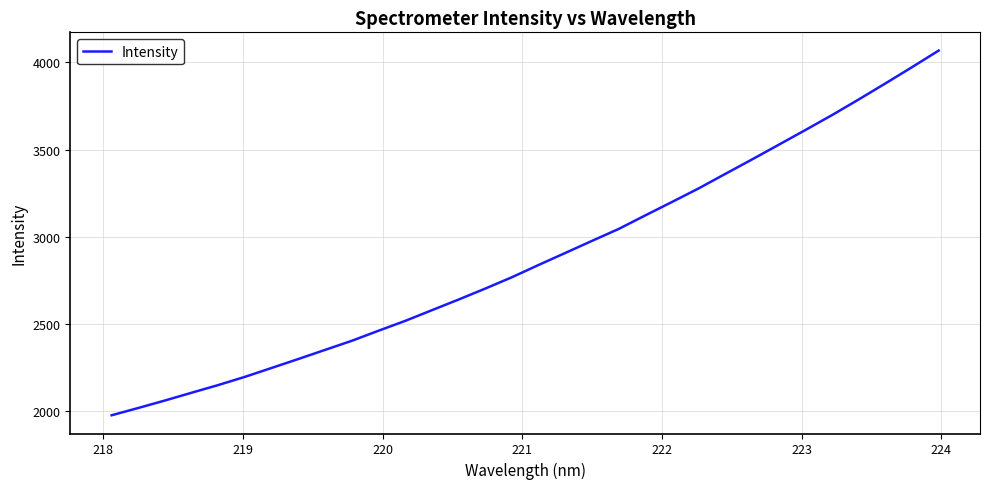

What is the minimum value shown in the chart?

1976.9